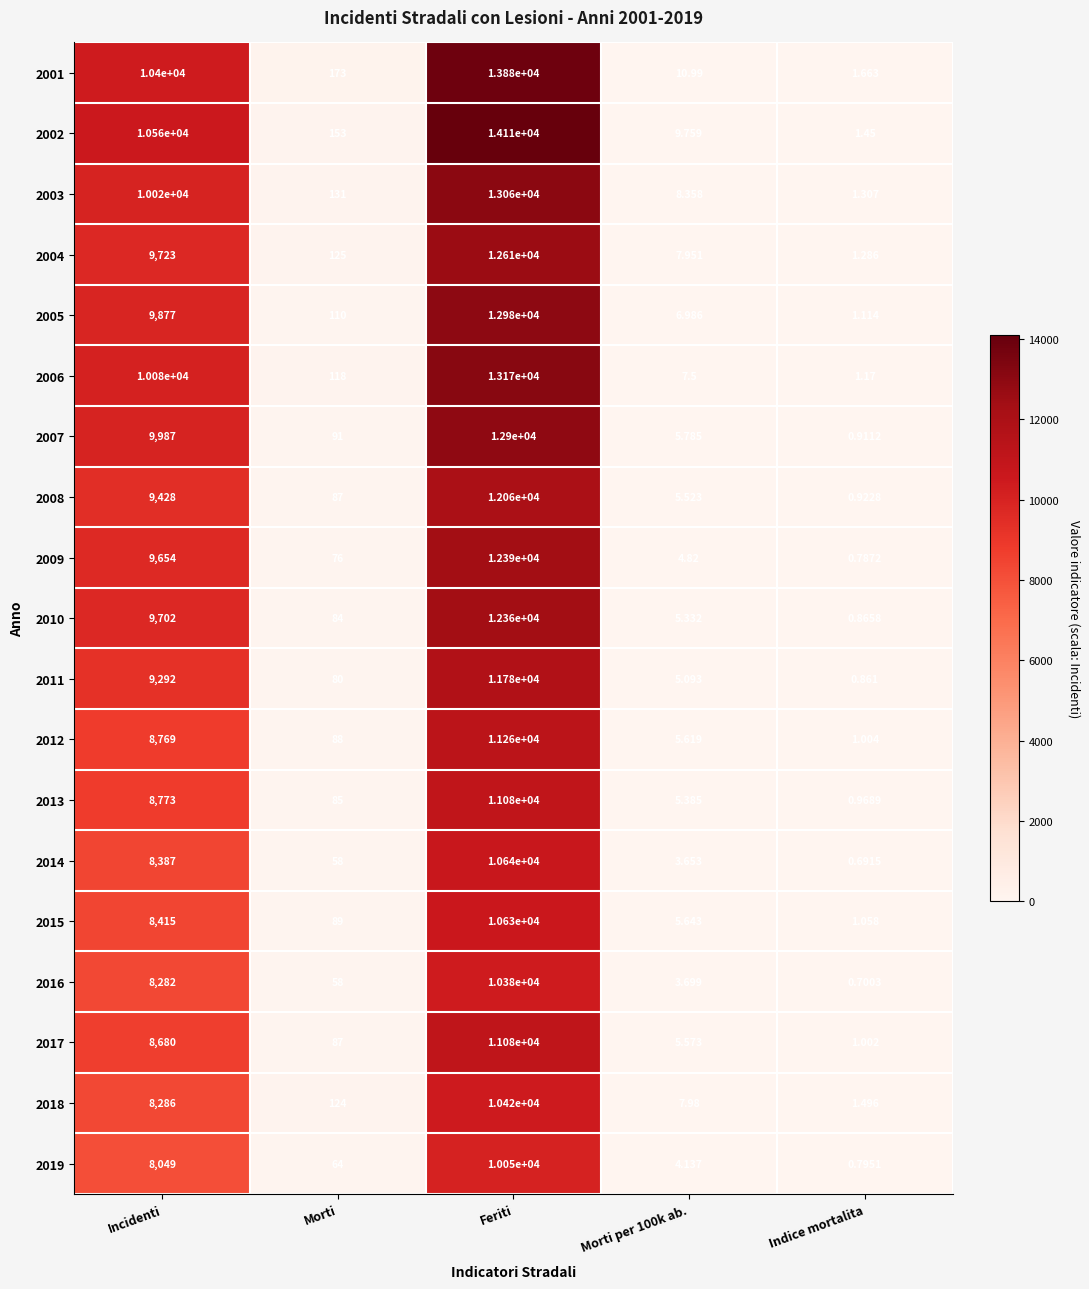

How many distinct data groups are displayed?

19